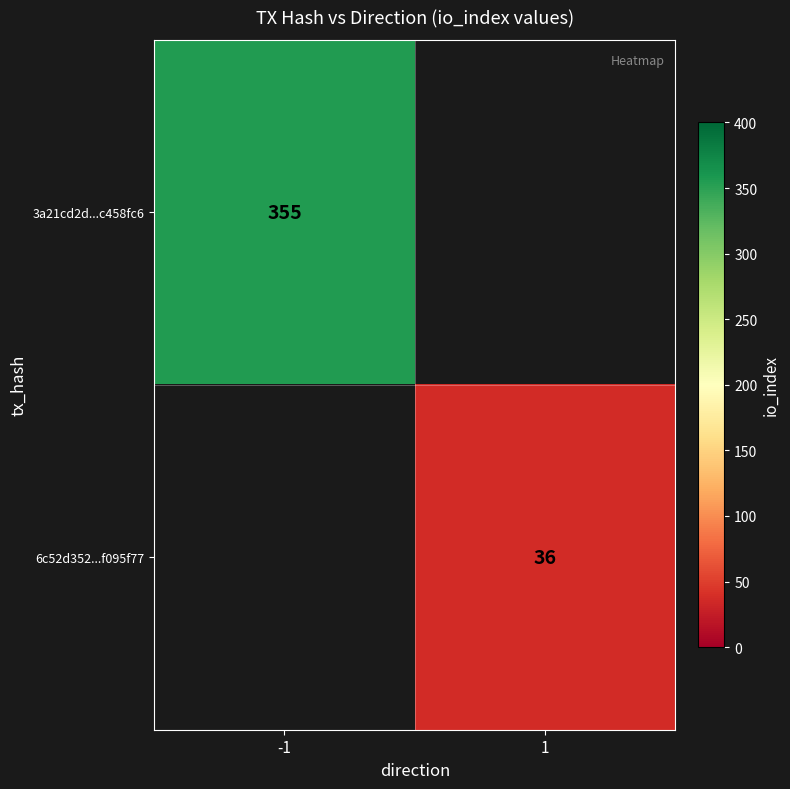

True or false: 6c52d352...f095f77 has a value of 36 at 1.

True